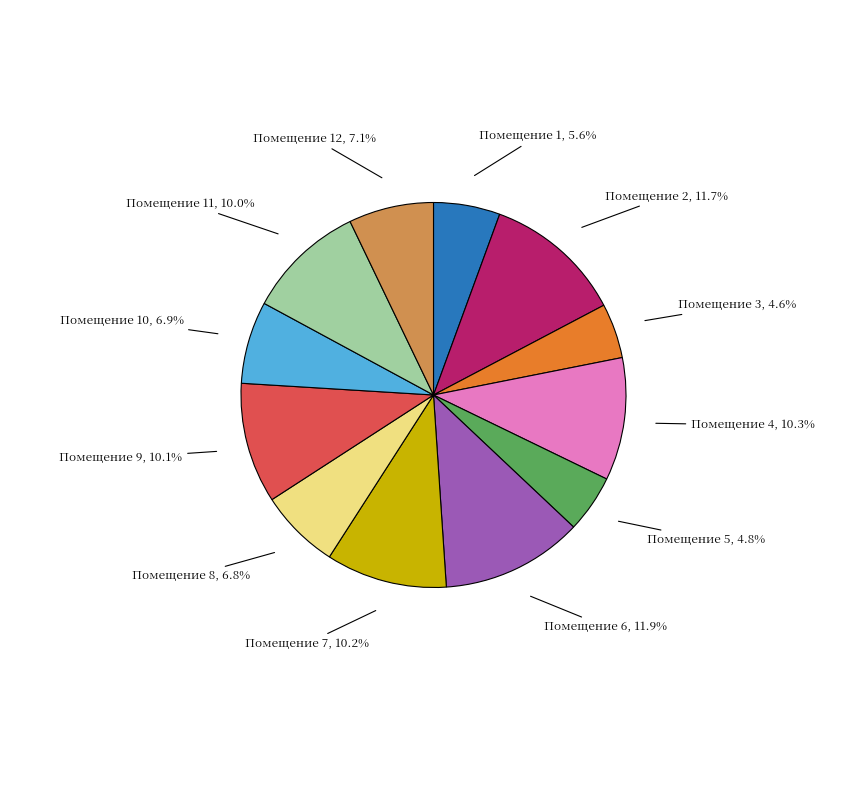

How many segments does this pie chart have?

12